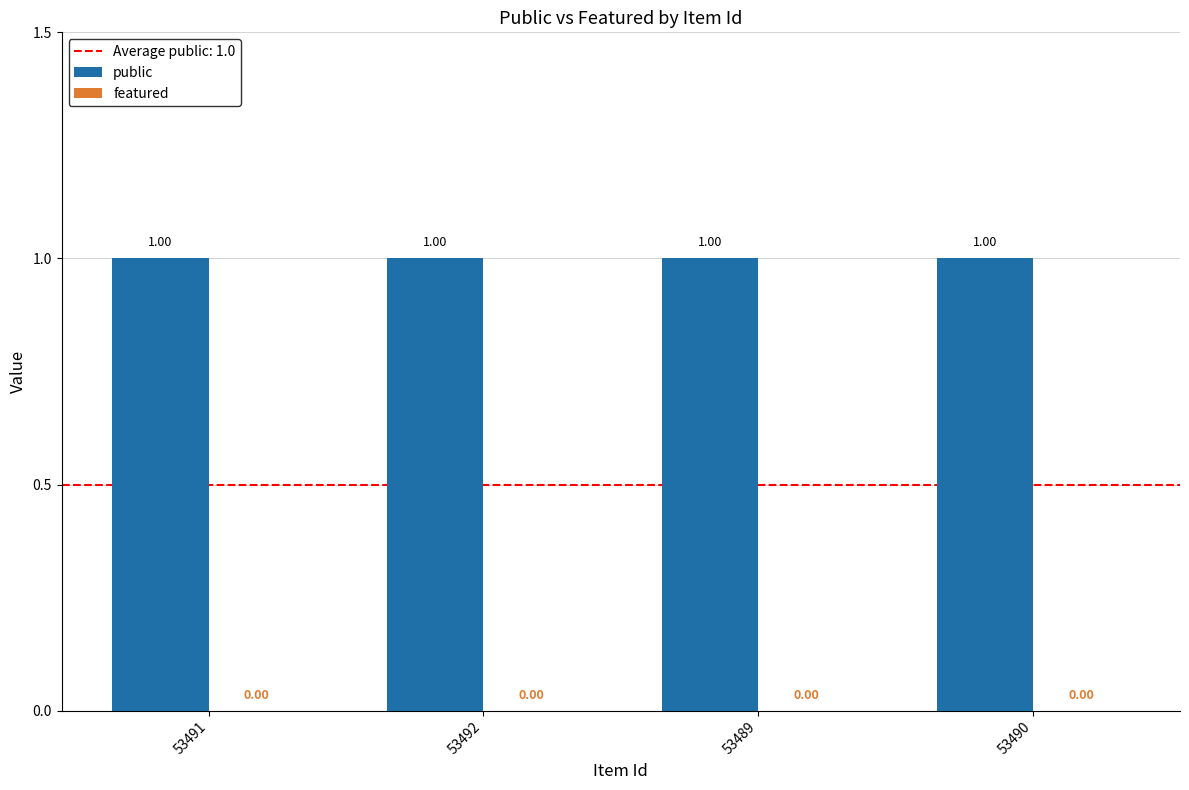

What are all the series names shown in the legend?

public, featured